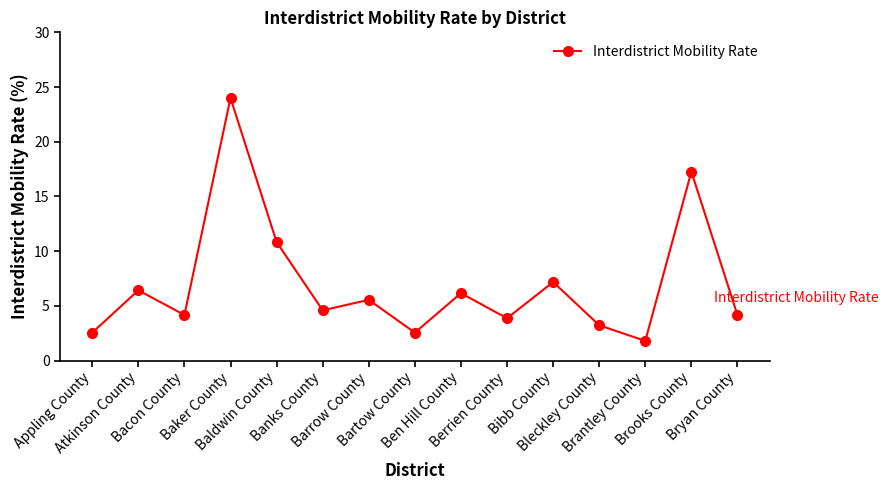

How many series are shown in this chart?

1